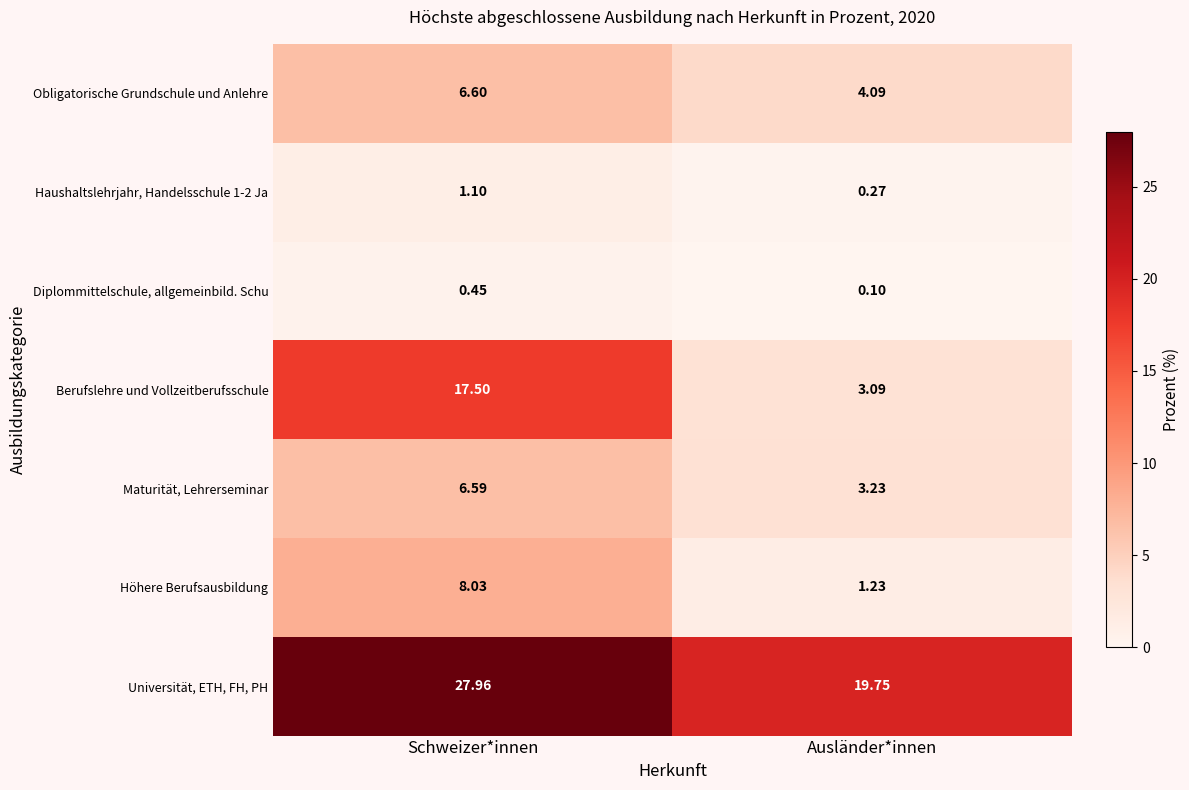

At which category is the sum across all series the highest?

Schweizer*innen